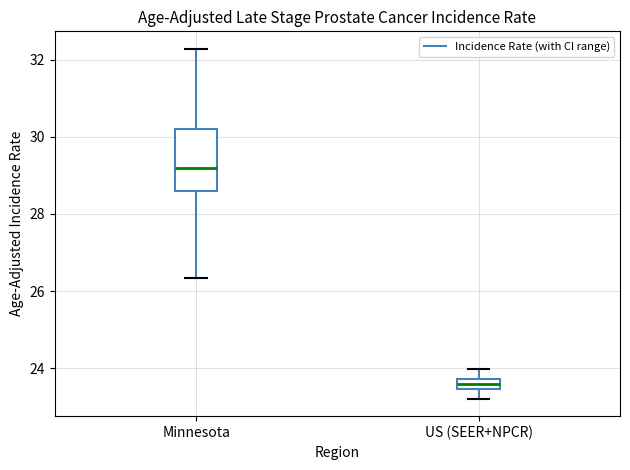

Which box is the tallest, from its lower edge to its upper edge?

Minnesota